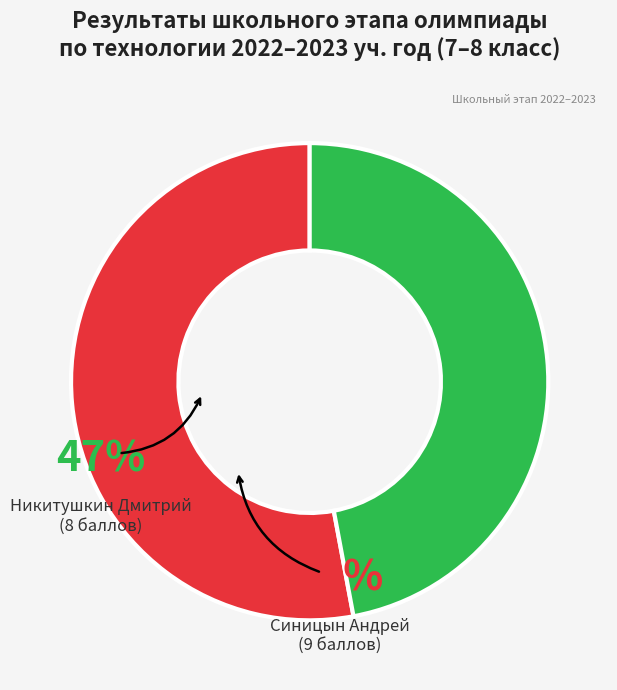

Does any single category account for the majority?

Yes